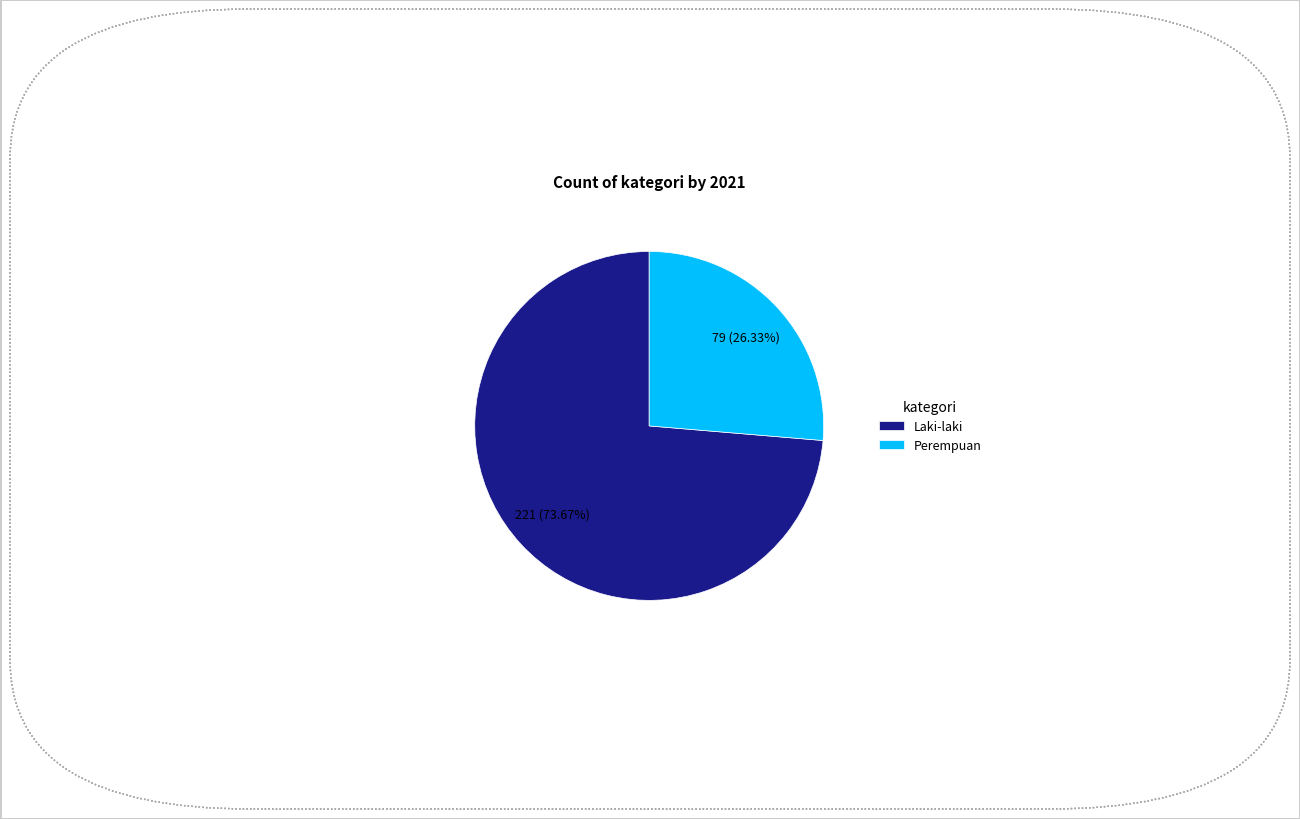

Does Laki-laki represent more than half of the total?

Yes